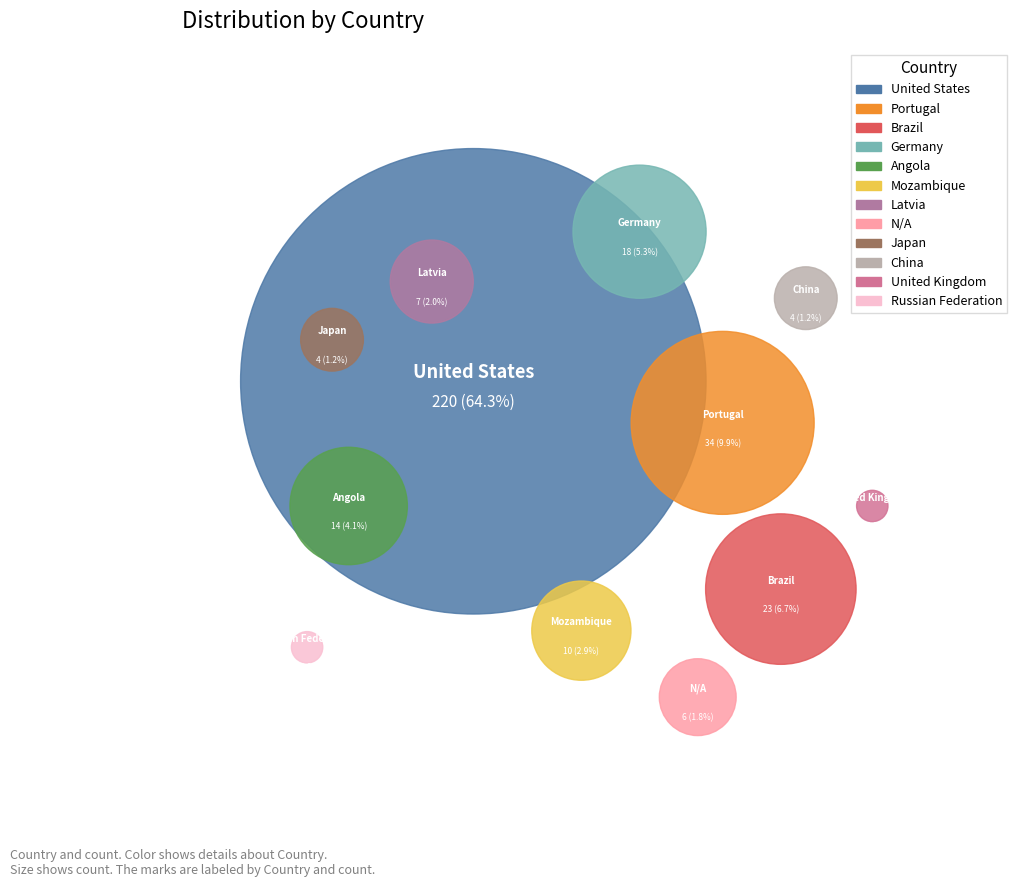

To the nearest percent, what is the average slice percentage?

8%